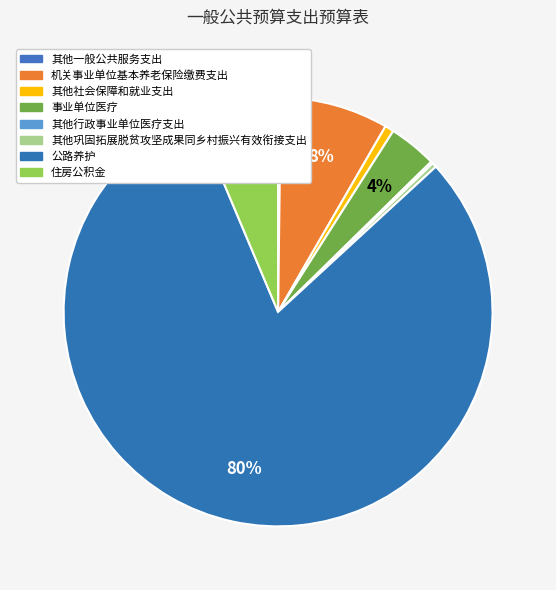

How many slices are in this pie chart?

8